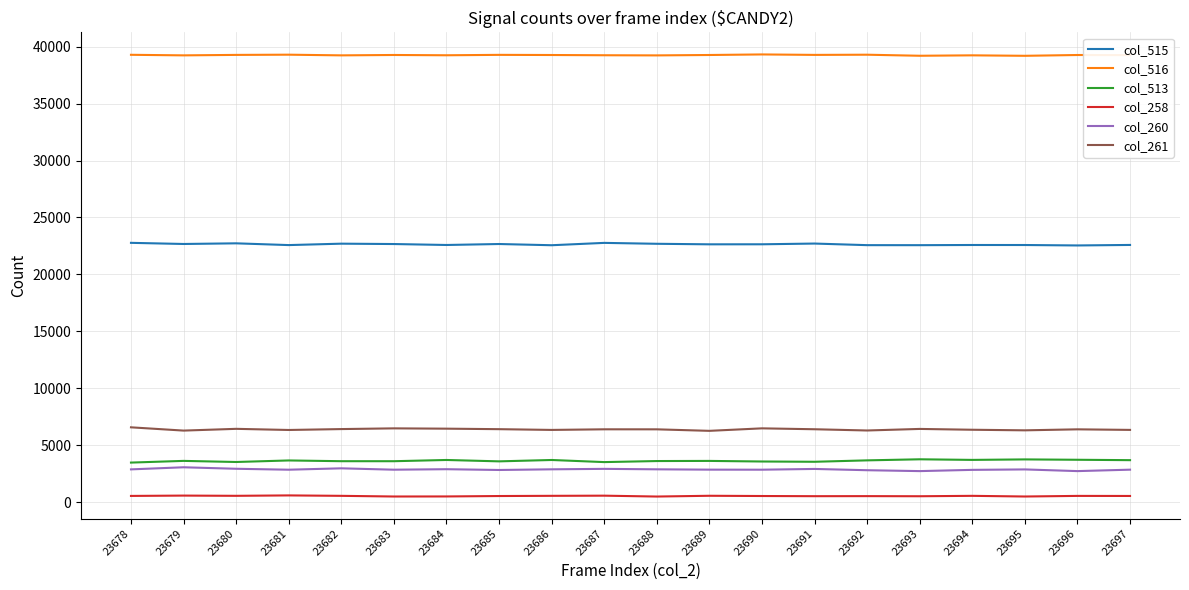

The col_261 series shows 6457 at 23684. True or false?

True